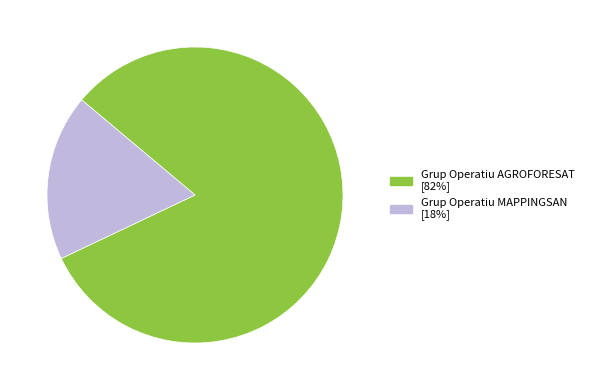

Rank the categories by value from lowest to highest.

Grup Operatiu MAPPINGSAN, Grup Operatiu AGROFORESAT